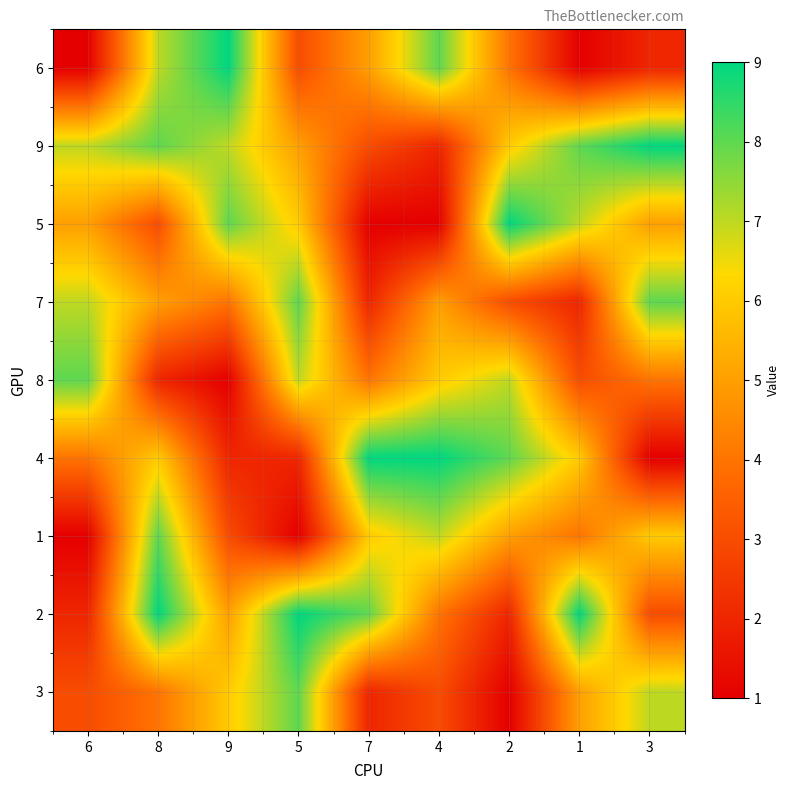

Rank the series by their maximum value, from lowest to highest.

7, 8, 1, 3, 6, 9, 5, 4, 2